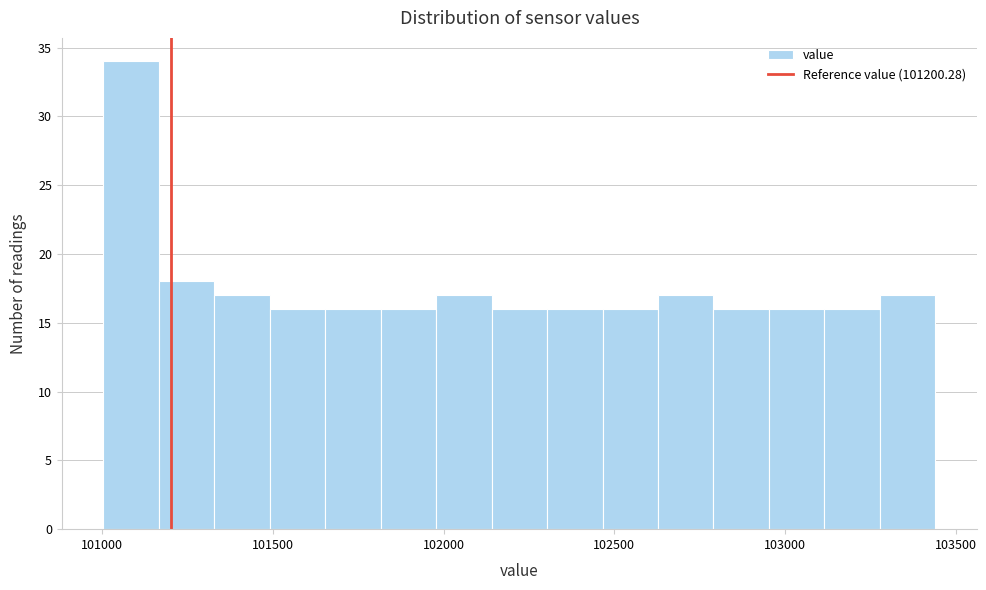

Around what value on the x-axis is the tallest bar? Give the approximate position of its centre, as read against the axis.

101100